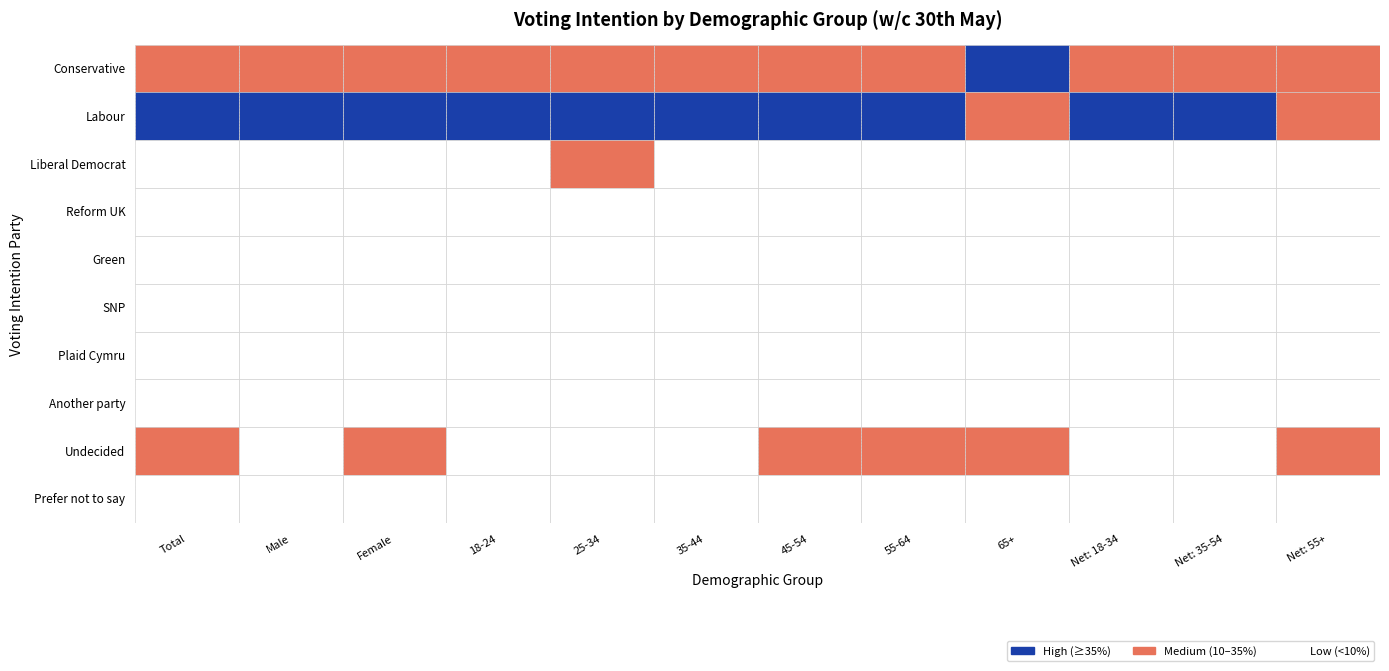

How many categories are shown in the chart?

12